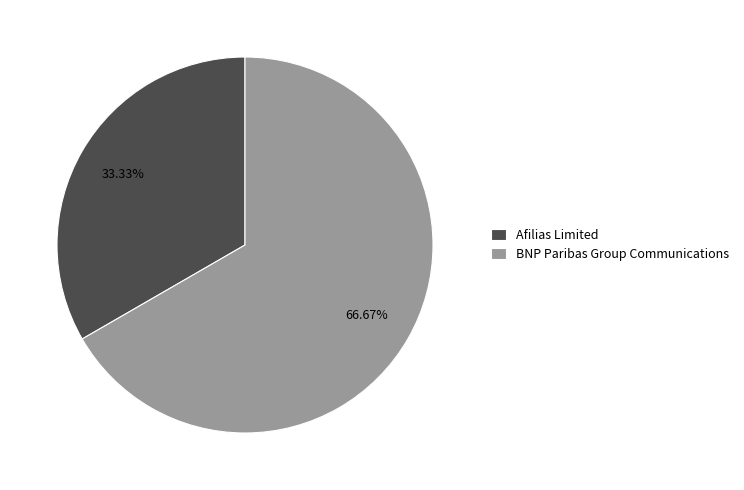

Combined, do BNP Paribas Group Communications and Afilias Limited account for over 50%?

Yes